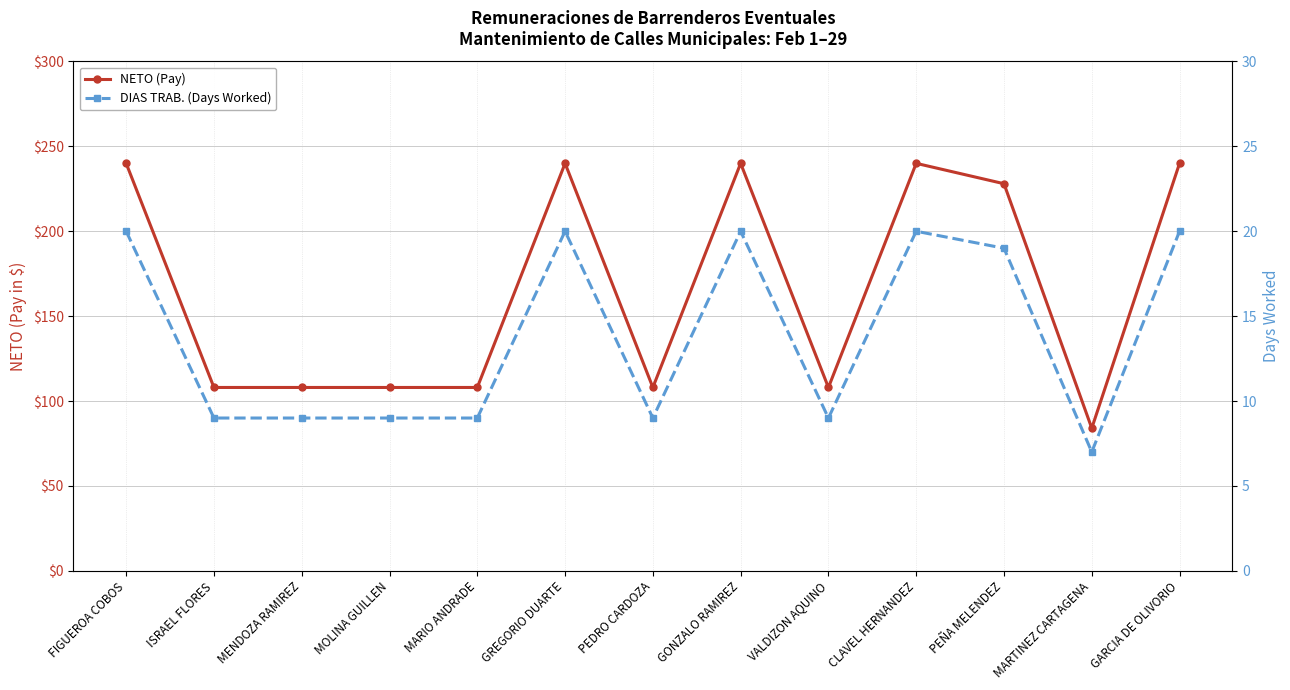

Does the chart have visible grid lines?

Yes